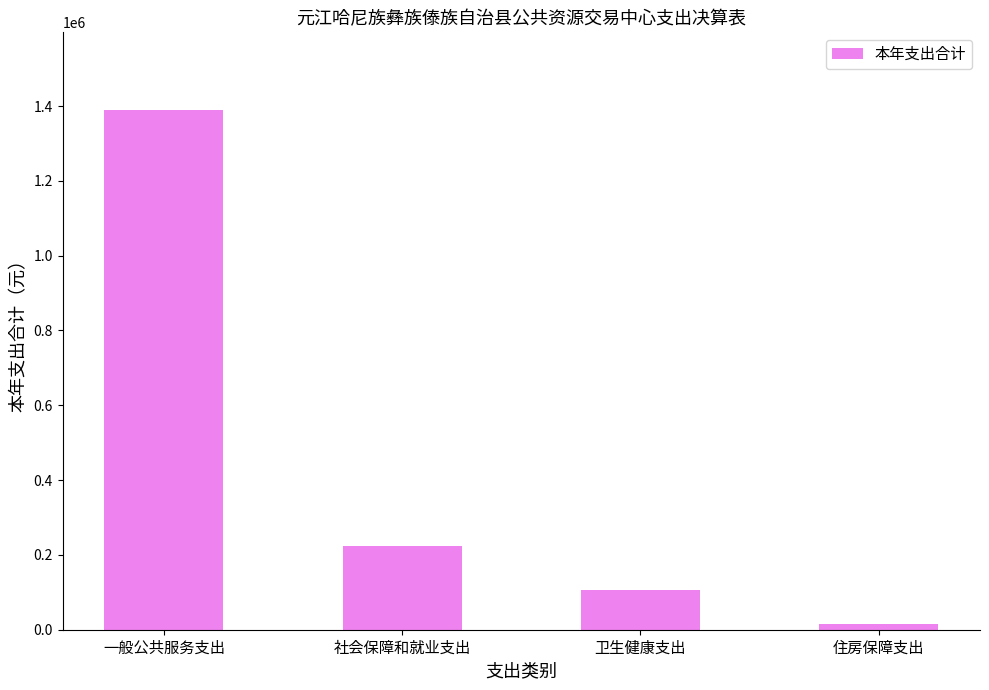

Reading right to left, transcribe all the data shown in this chart.

14604.0	107135.2	223795.8	1388657.6